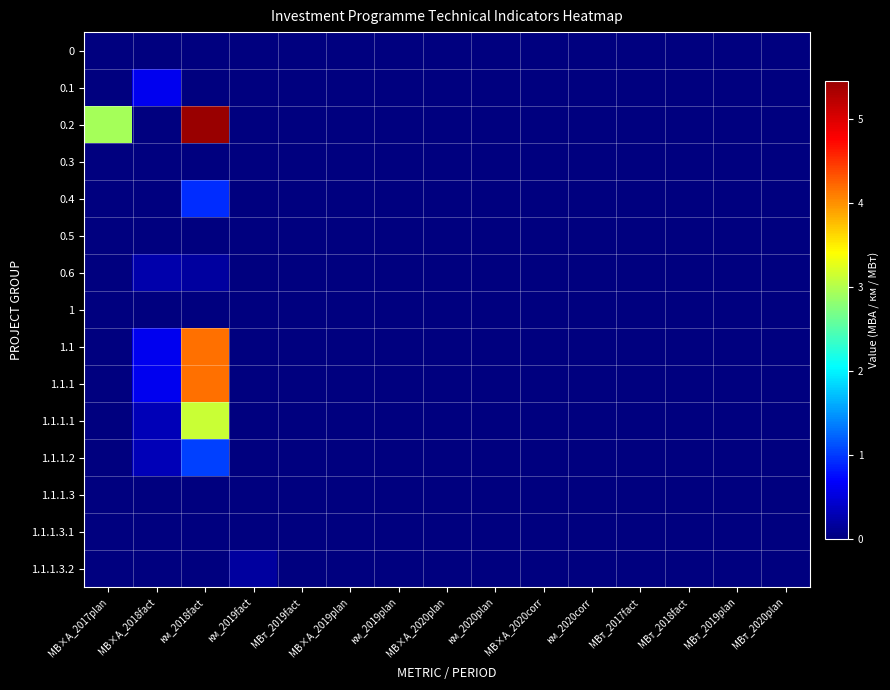

Between МВт_2020plan and км_2018fact, which is larger?

МВт_2020plan